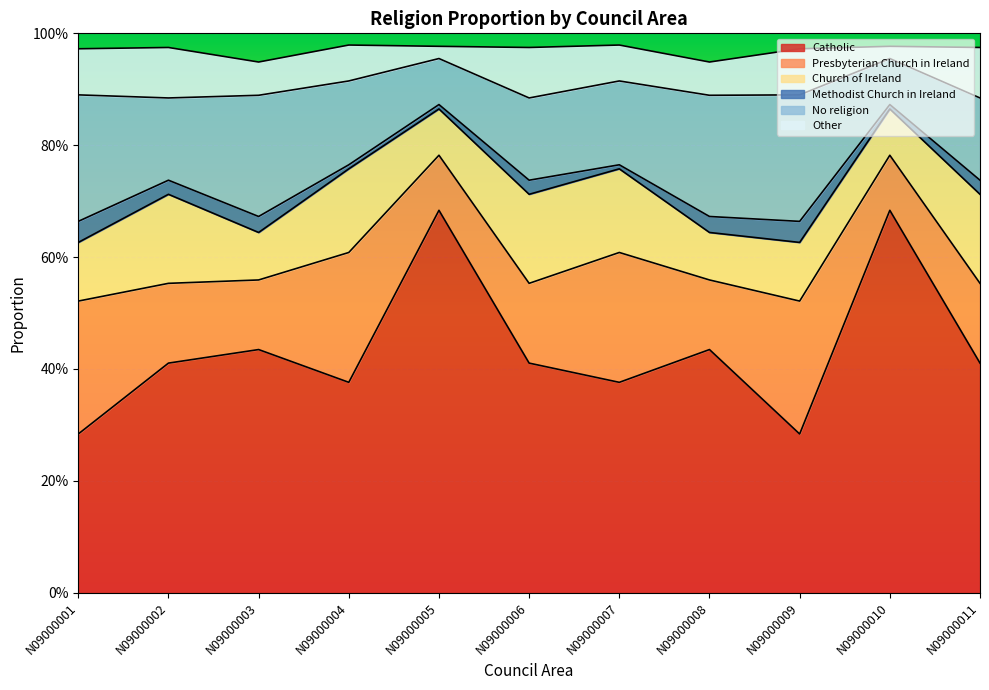

True or false: Methodist Church in Ireland and Presbyterian Church in Ireland cross at least once.

False